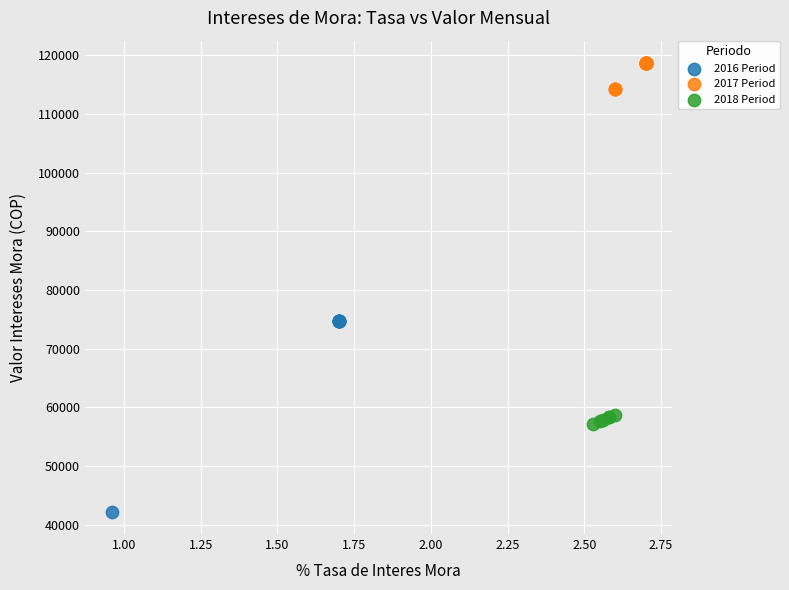

Which series reaches the minimum Y coordinate?

2016 Period